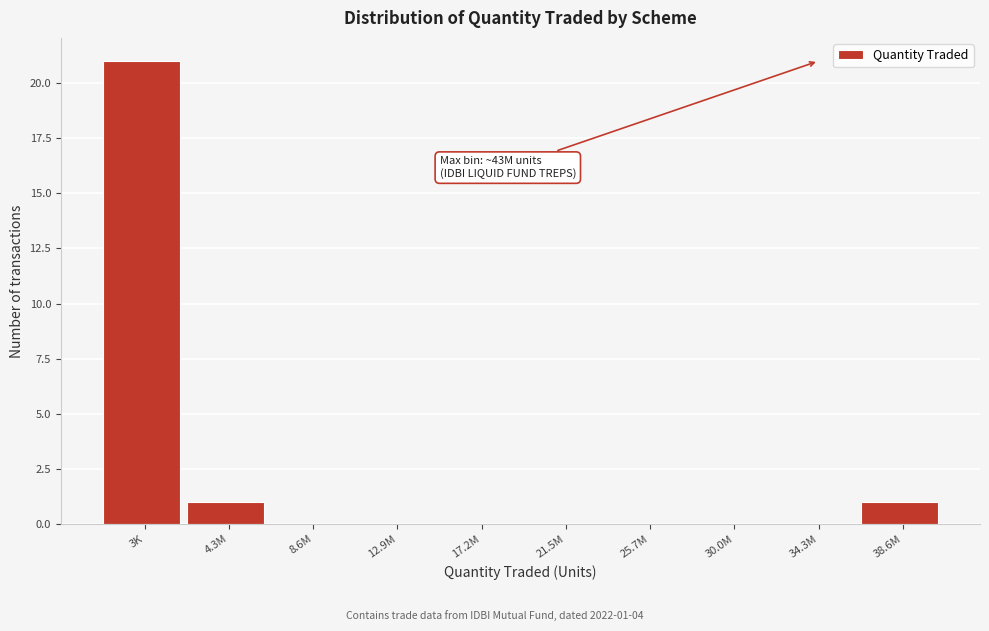

Reading right to left, what are all the values shown in this chart?

38.6M=1	34.3M=0	30.0M=0	25.7M=0	21.5M=0	17.2M=0	12.9M=0	8.6M=0	4.3M=1	3K=21